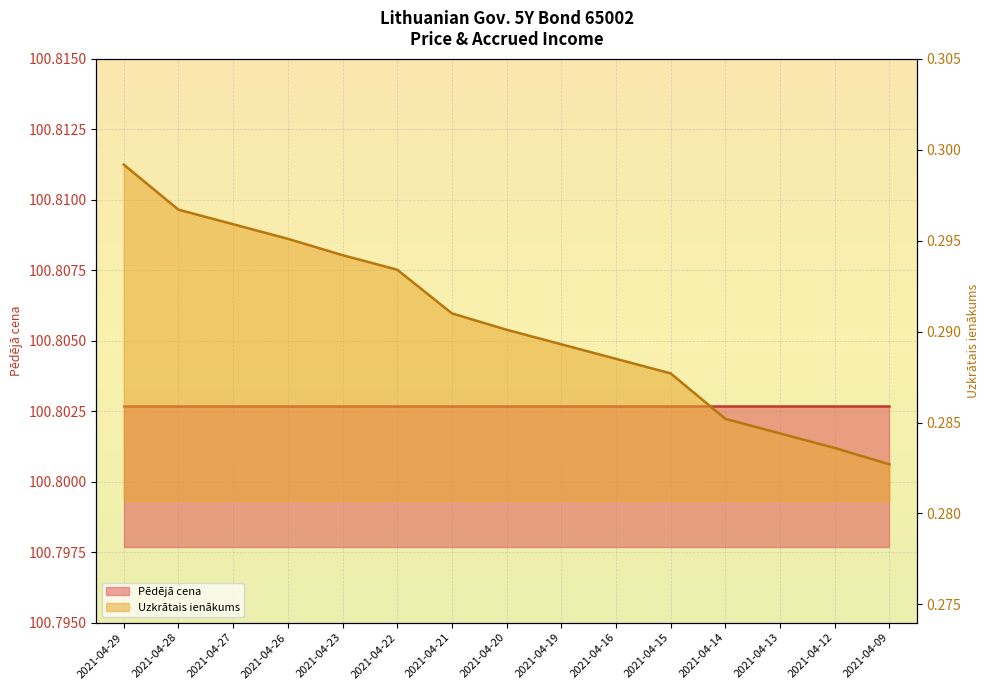

Where is the data nearest to the value 0?

2021-04-09